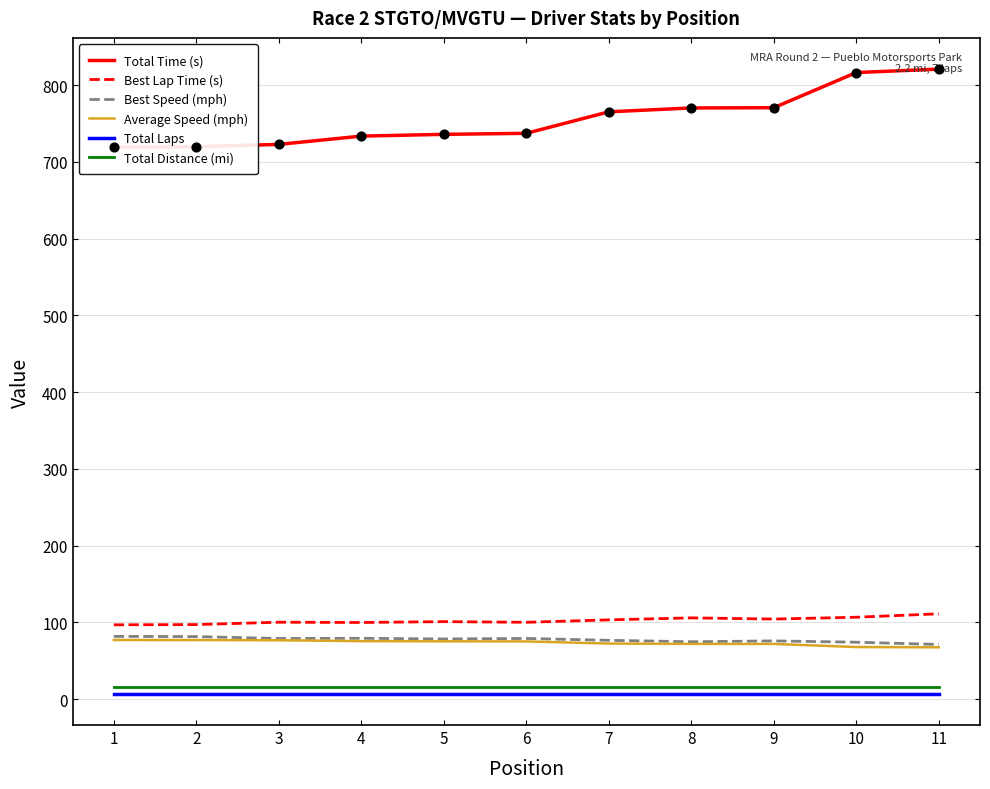

What is the total value across all series at 7?

1039.9